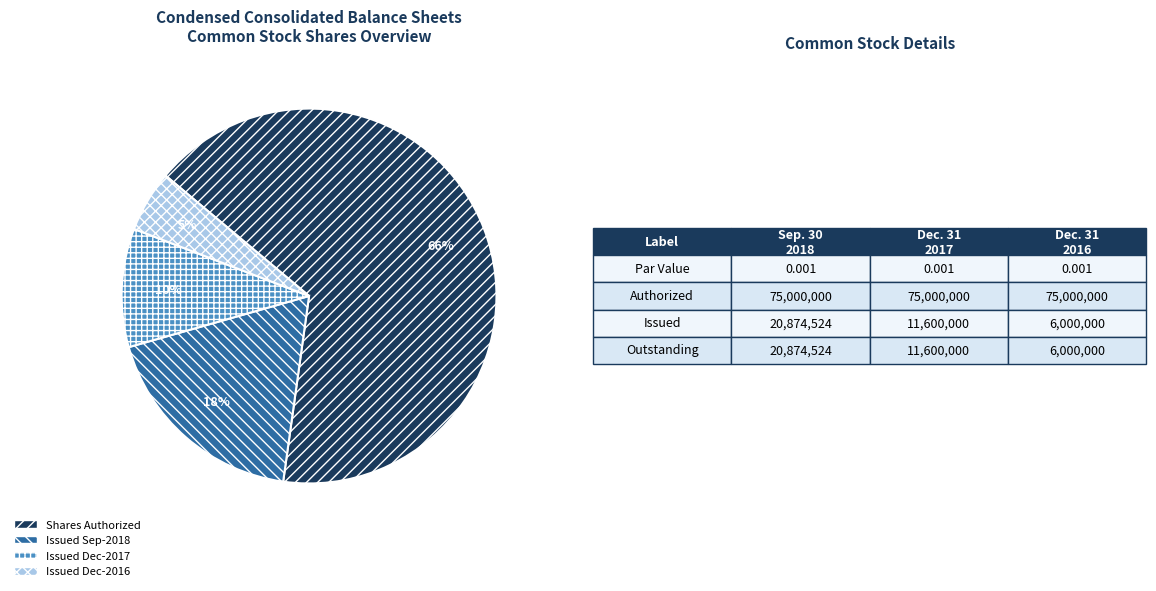

Is there any slice that represents more than half of the pie?

Yes